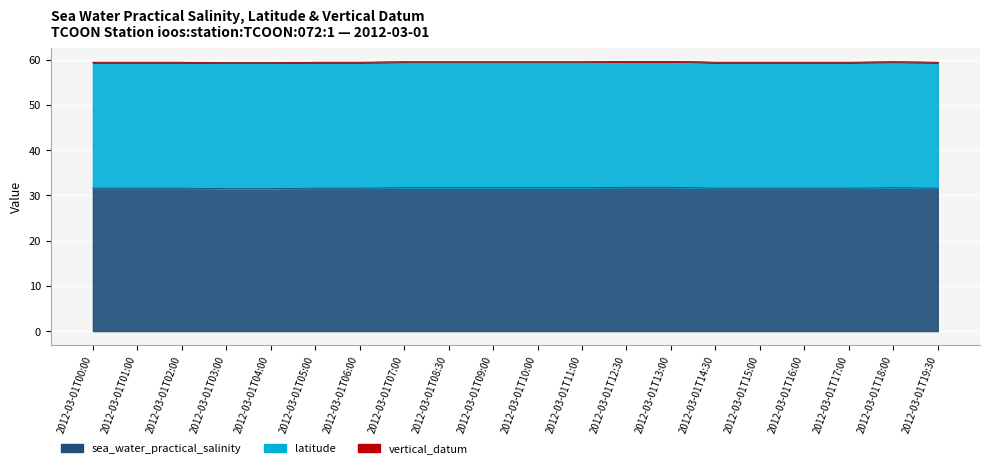

The sea_water_practical_salinity series shows 31.6 at 2012-03-01T17:00. True or false?

True